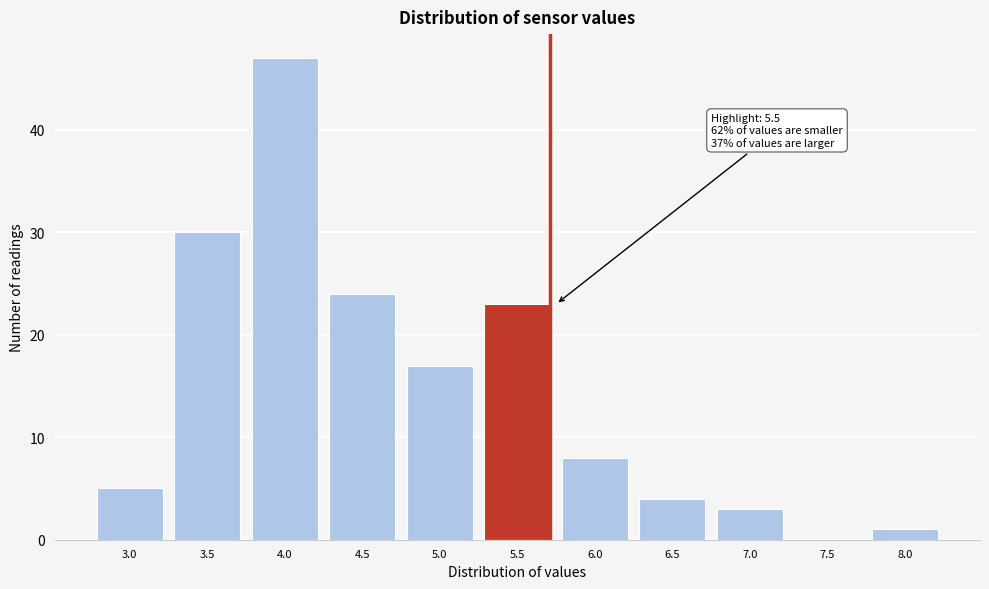

Reading right to left, extract all data points from this chart.

8.0=1	7.5=0	7.0=3	6.5=4	6.0=8	5.5=23	5.0=17	4.5=24	4.0=47	3.5=30	3.0=5